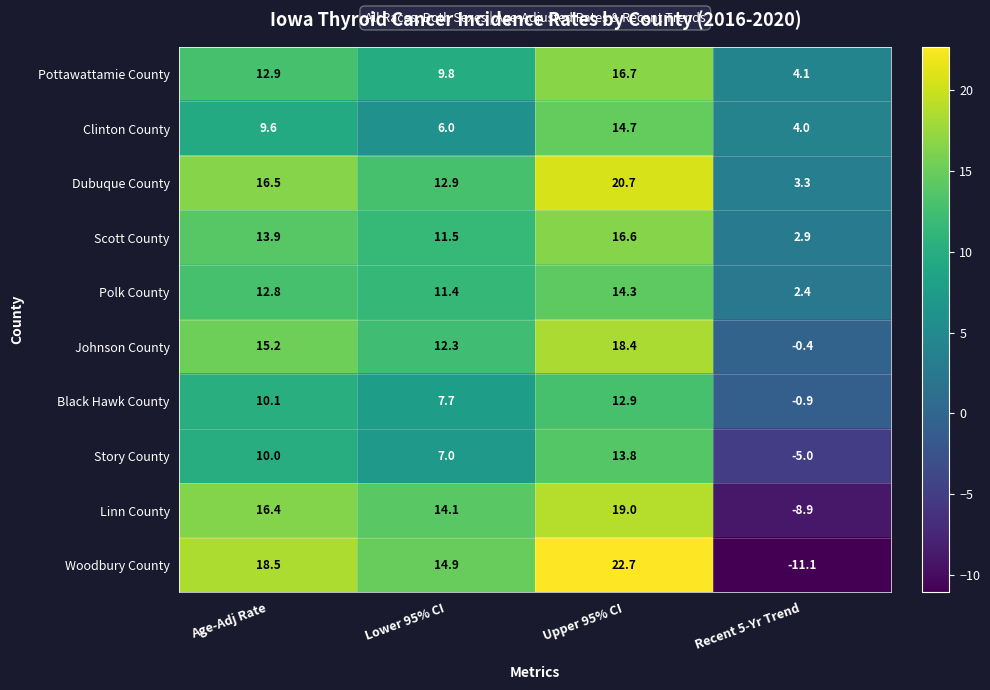

The Woodbury County series shows -2.2 at Recent 5-Yr Trend. True or false?

False